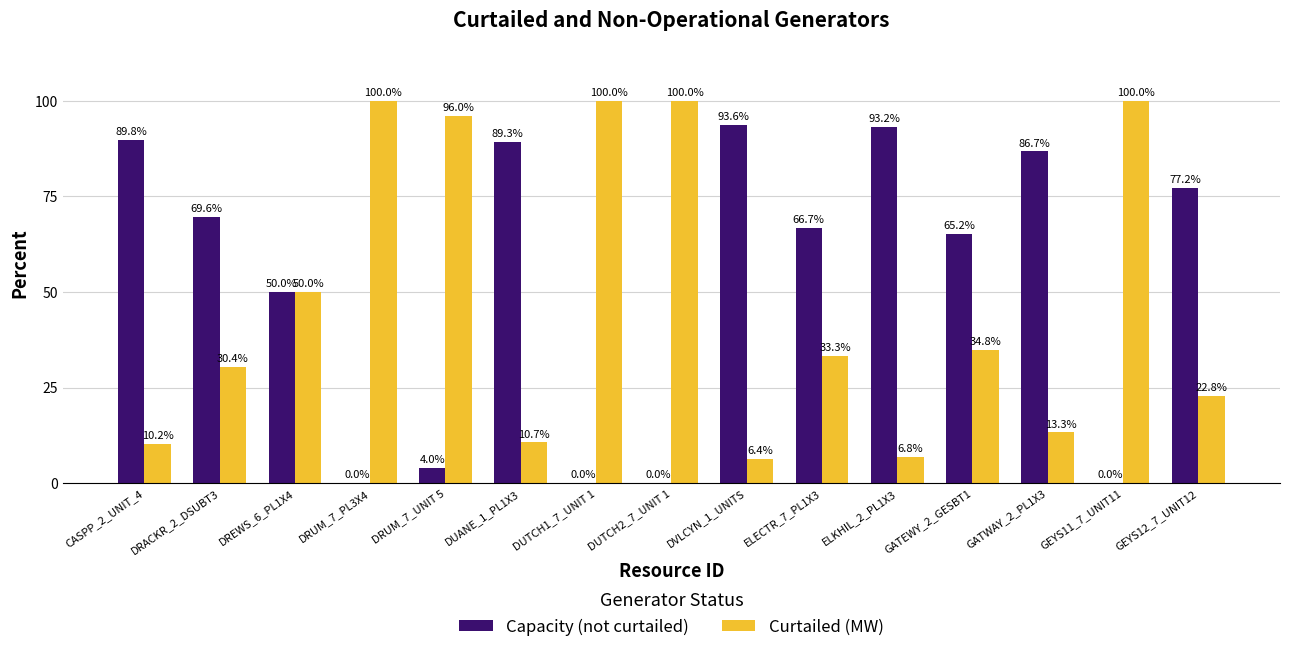

What is the sum of all Capacity (not curtailed) values?

785.3